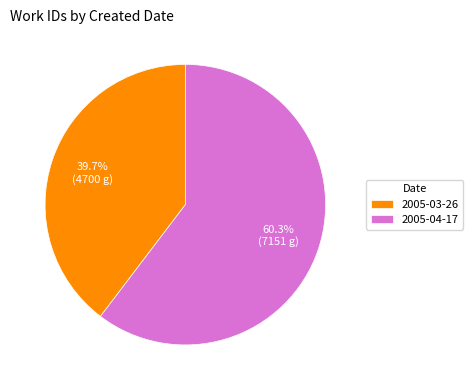

The 2005-03-26 slice represents 28% of the pie. True or false?

False